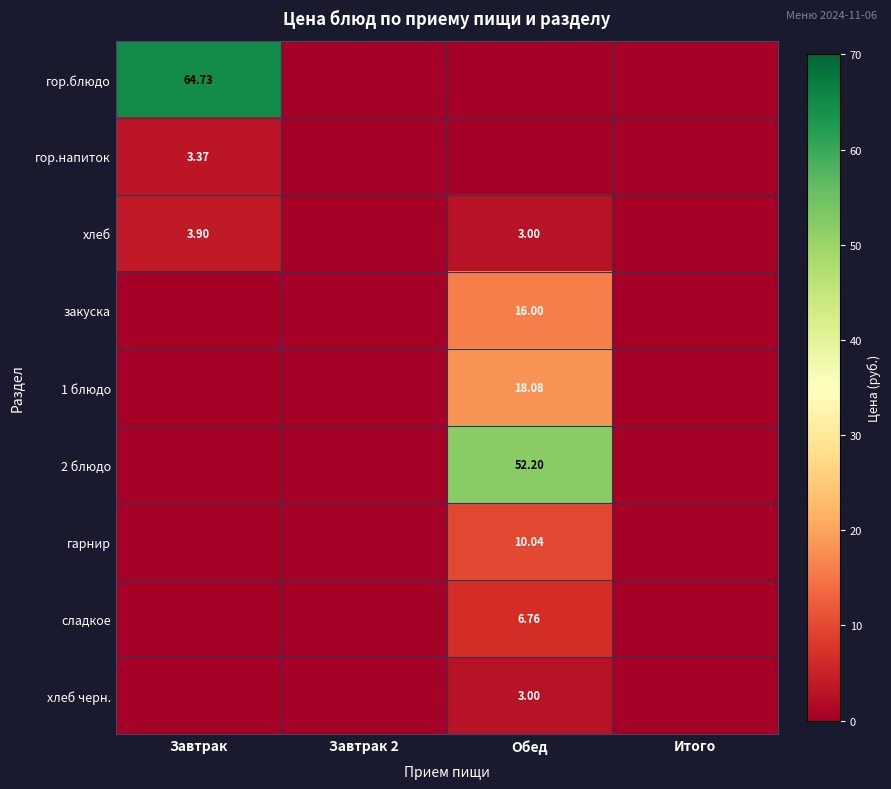

What is the average value of the хлеб series?

1.7